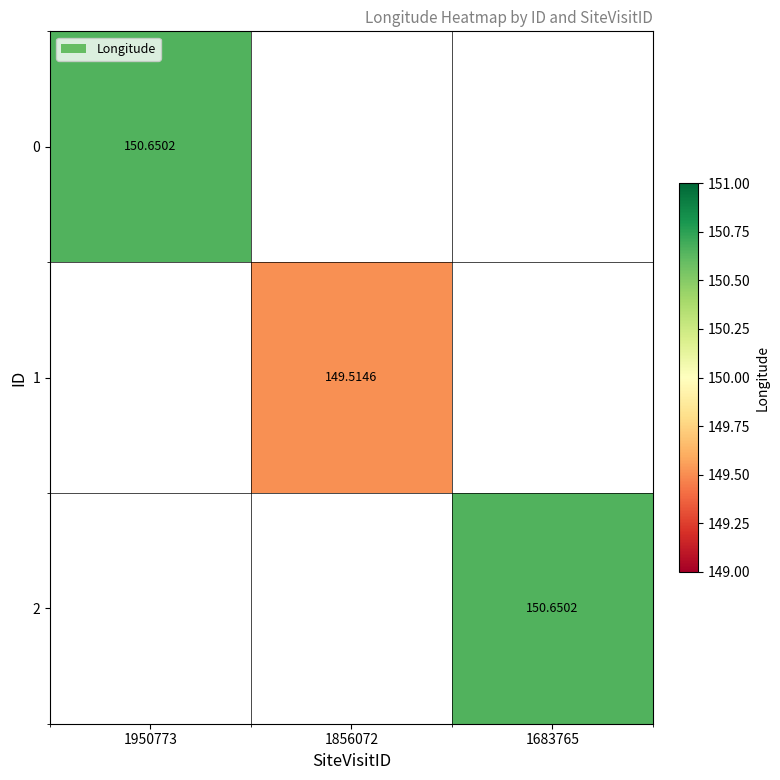

Is the value of 1 at 1856072 greater than the value of 2 at 1683765?

No